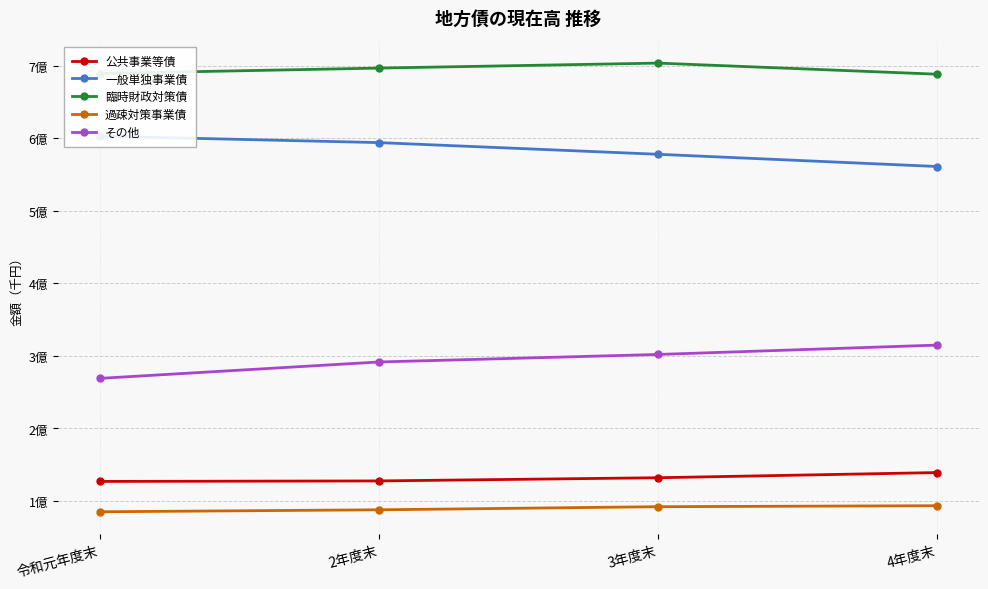

What is the label of the 4th point from the right?

令和元年度末